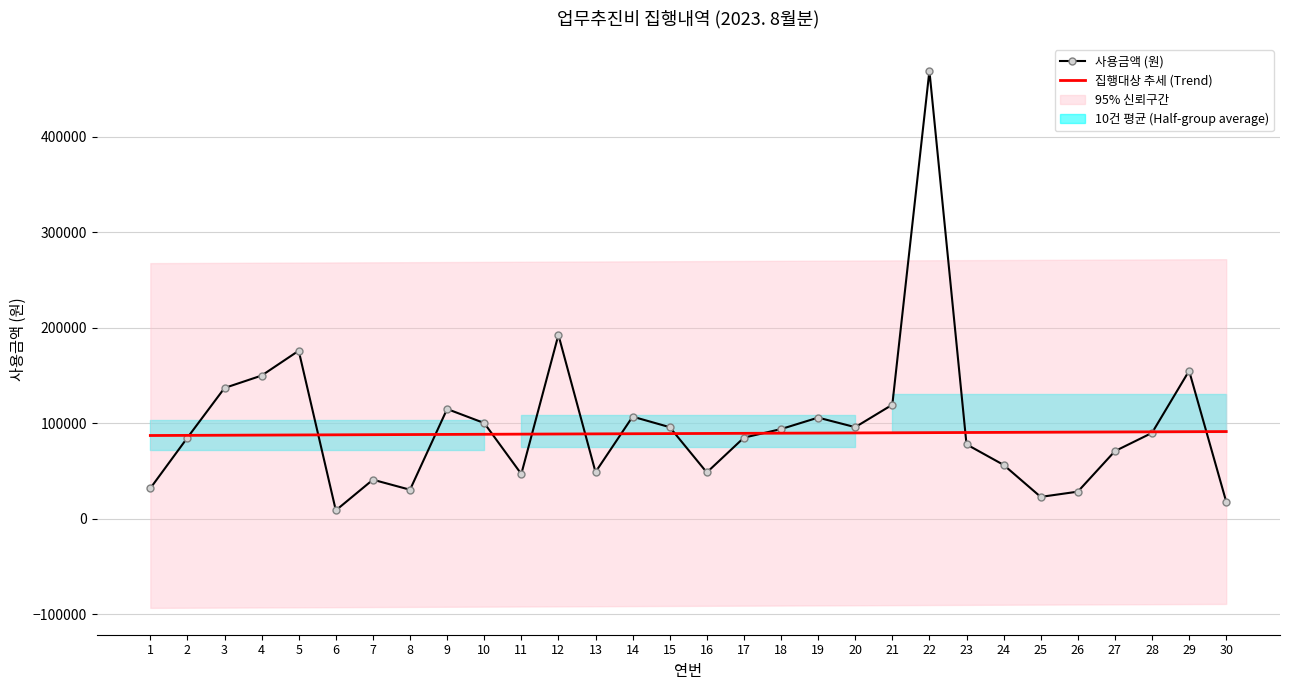

What is the value of the 집행대상 추세 (Trend) point at the 4th from the left?

87696.0